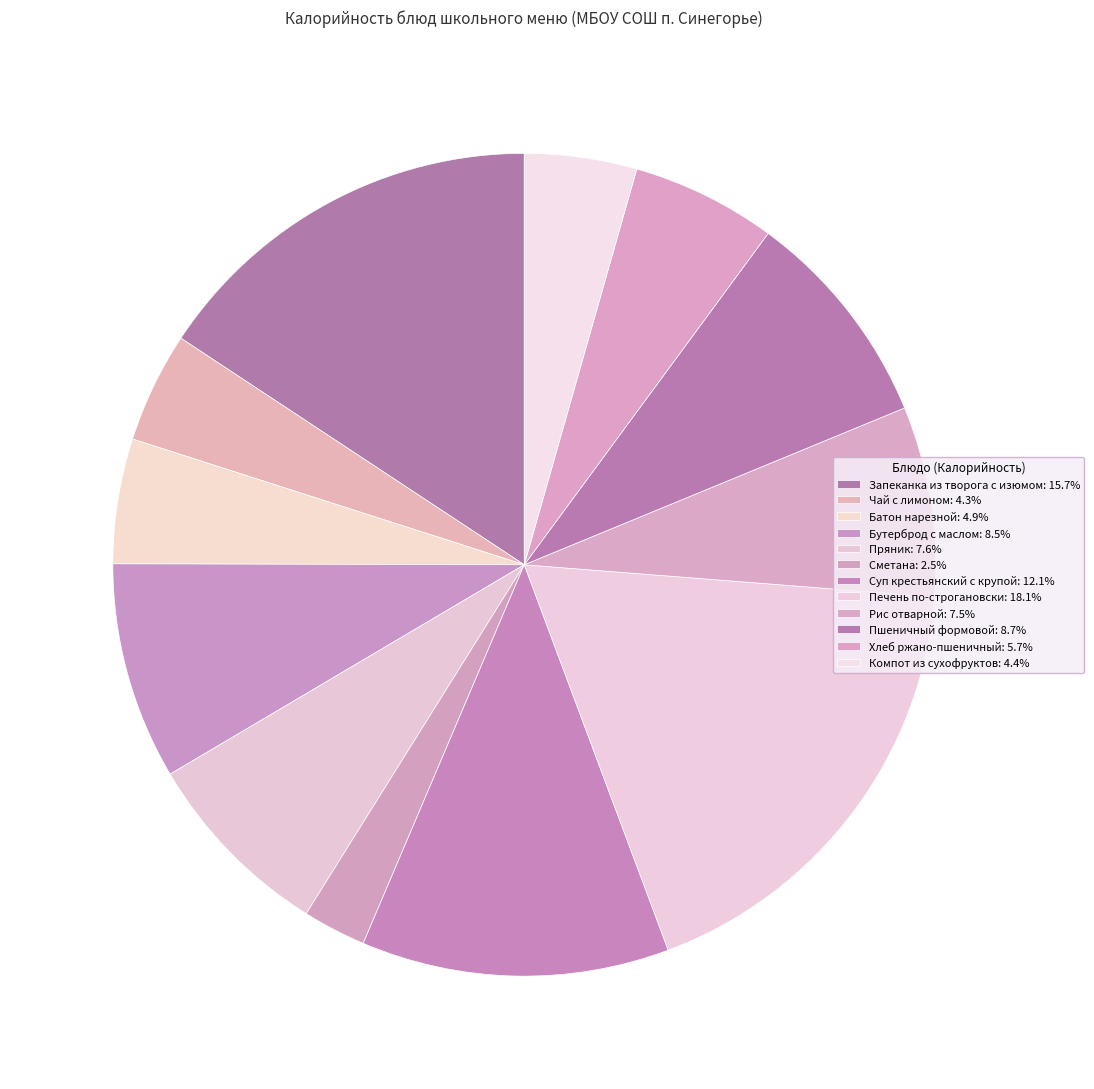

Does Компот из сухофруктов represent more than half of the total?

No